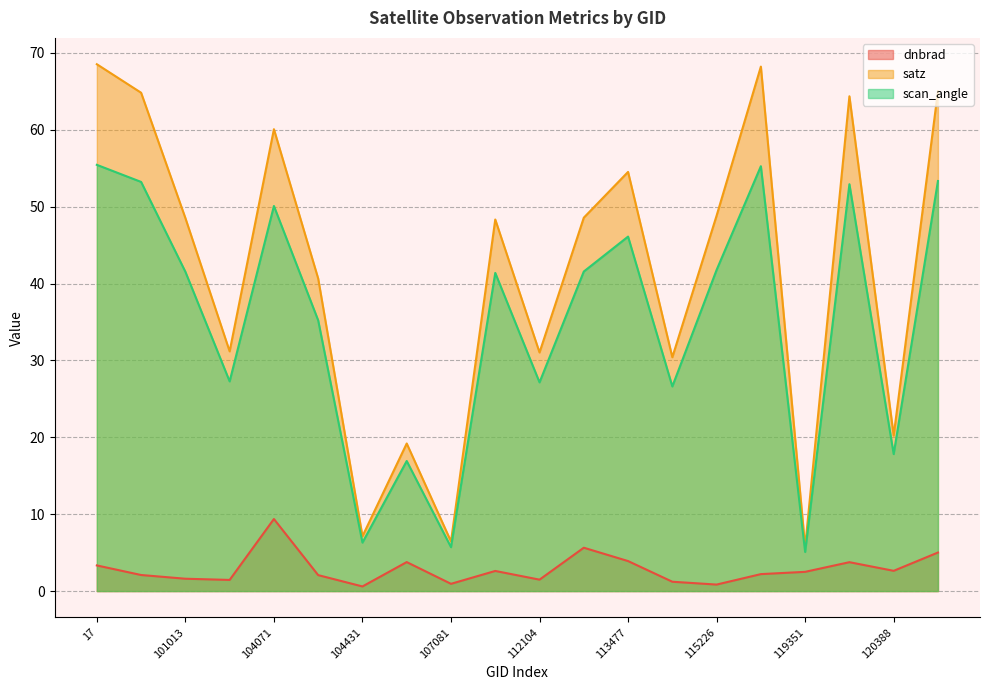

True or false: scan_angle and dnbrad intersect in this chart.

False